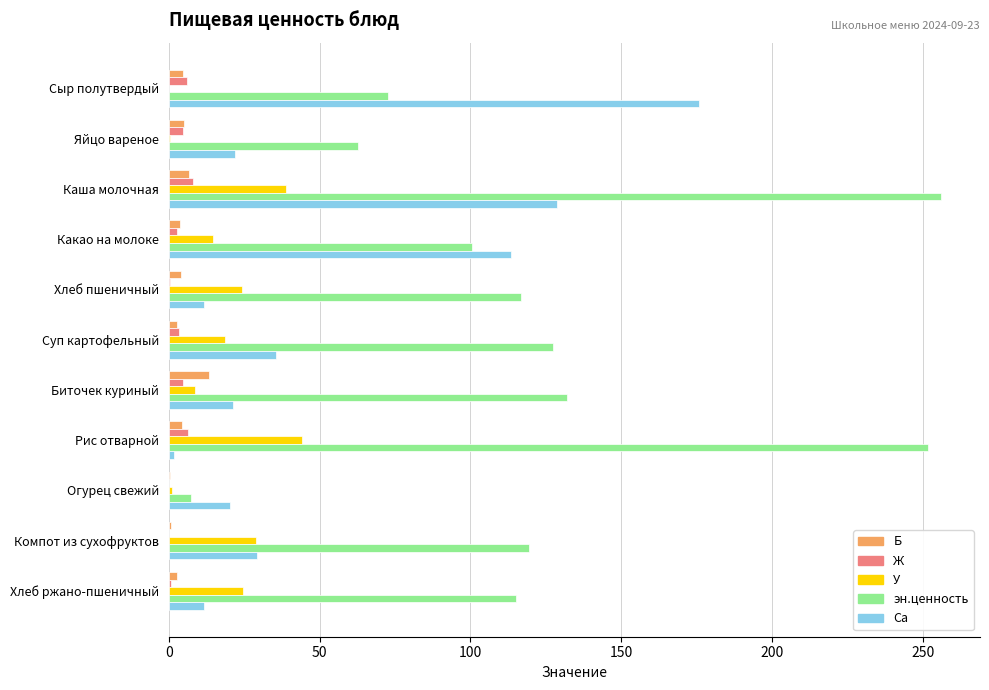

At which category is the sum across all series the highest?

Каша молочная